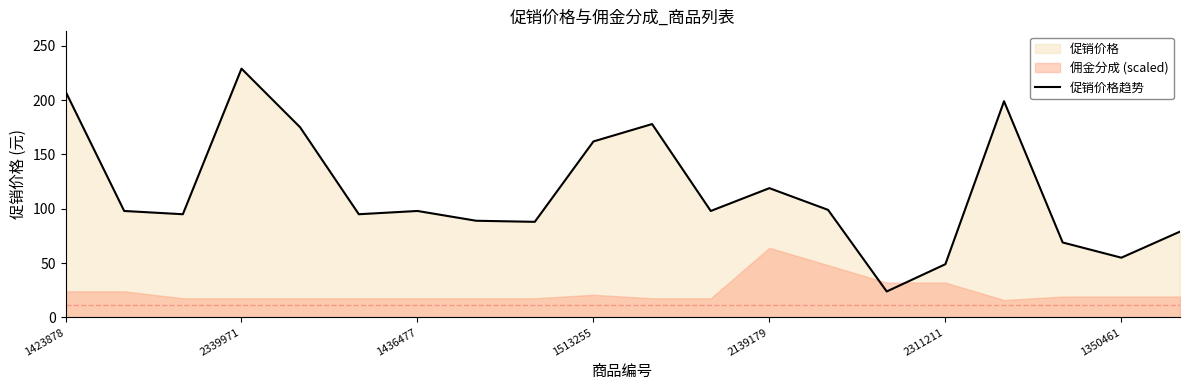

What is the change in value from 7 to 19?

-10.0